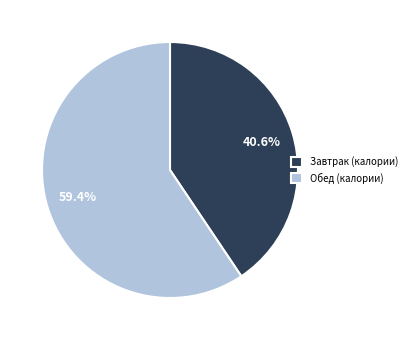

To the nearest percent, what percentage of the pie is Обед?

59%